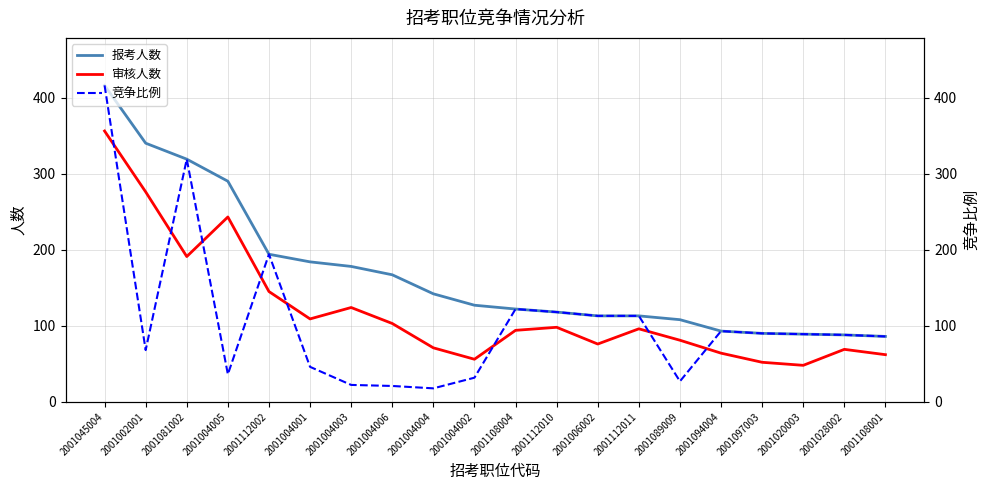

Reading left to right, list all the values displayed in this chart.

报考人数: 416.0	340.0	319.0	290.0	194.0	184.0	178.0	167.0	142.0	127.0	122.0	118.0	113.0	113.0	108.0	93.0	90.0	89.0	88.0	86.0
审核人数: 356.0	276.0	191.0	243.0	145.0	109.0	124.0	103.0	71.0	56.0	94.0	98.0	76.0	96.0	81.0	64.0	52.0	48.0	69.0	62.0
竞争比例: 416.0	68.0	319.0	36.2	194.0	46.0	22.2	20.9	17.8	31.8	122.0	118.0	113.0	113.0	27.0	93.0	90.0	89.0	88.0	86.0